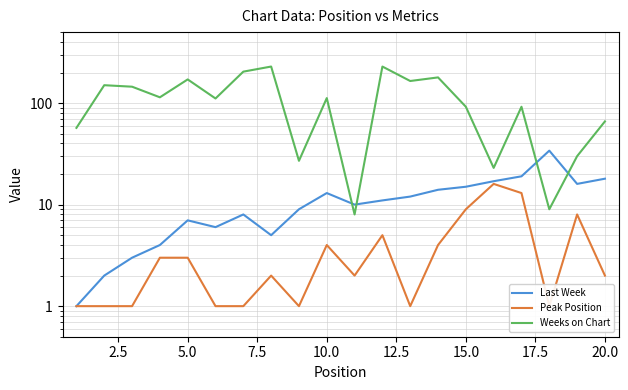

How many lines are shown in the chart?

3